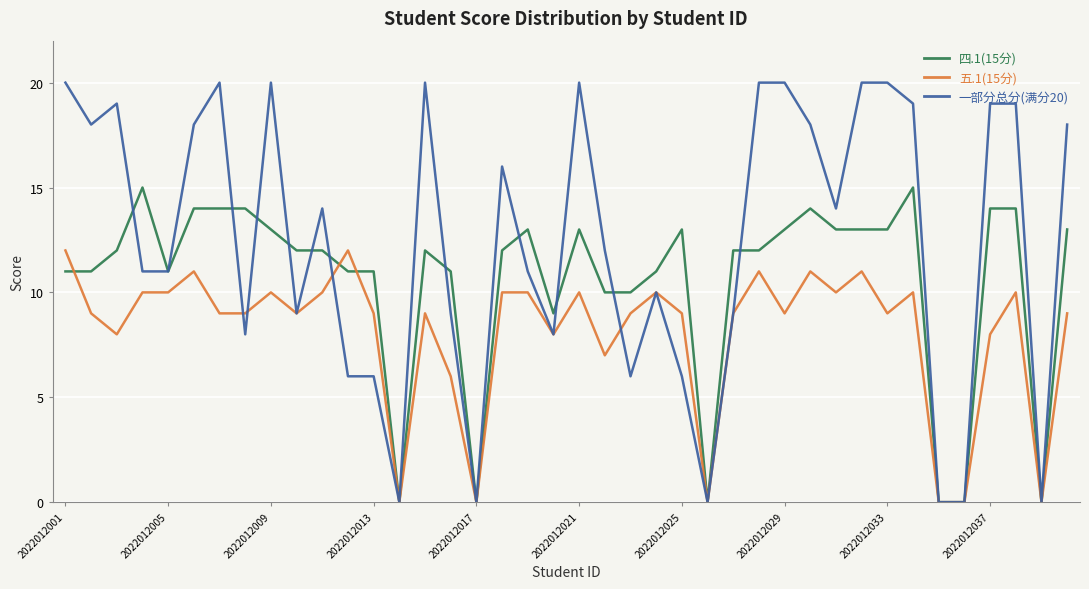

True or false: 五.1(15分) and 四.1(15分) cross at least once.

True